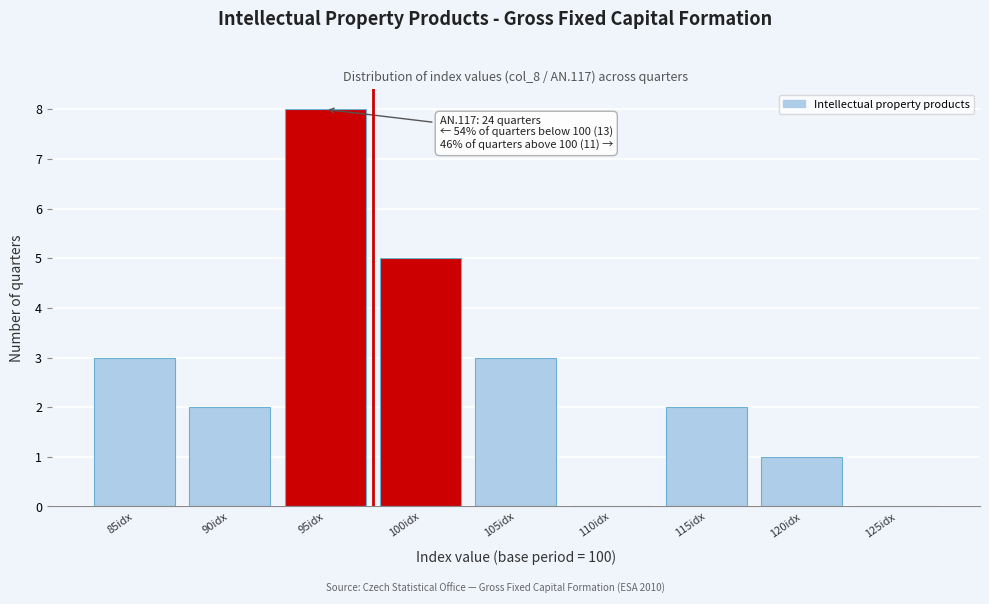

Reading left to right, list all the values displayed in this chart.

85idx=3	90idx=2	95idx=8	100idx=5	105idx=3	110idx=0	115idx=2	120idx=1	125idx=0